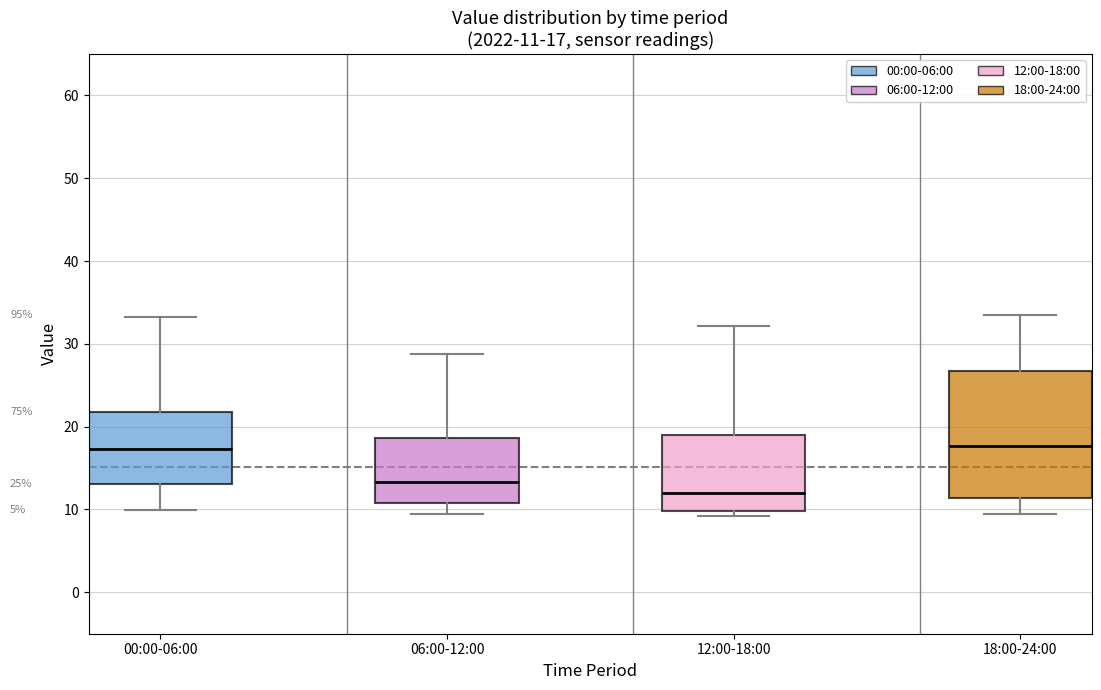

Comparing the boxes themselves (not the whiskers), which one is the tallest?

18:00-24:00